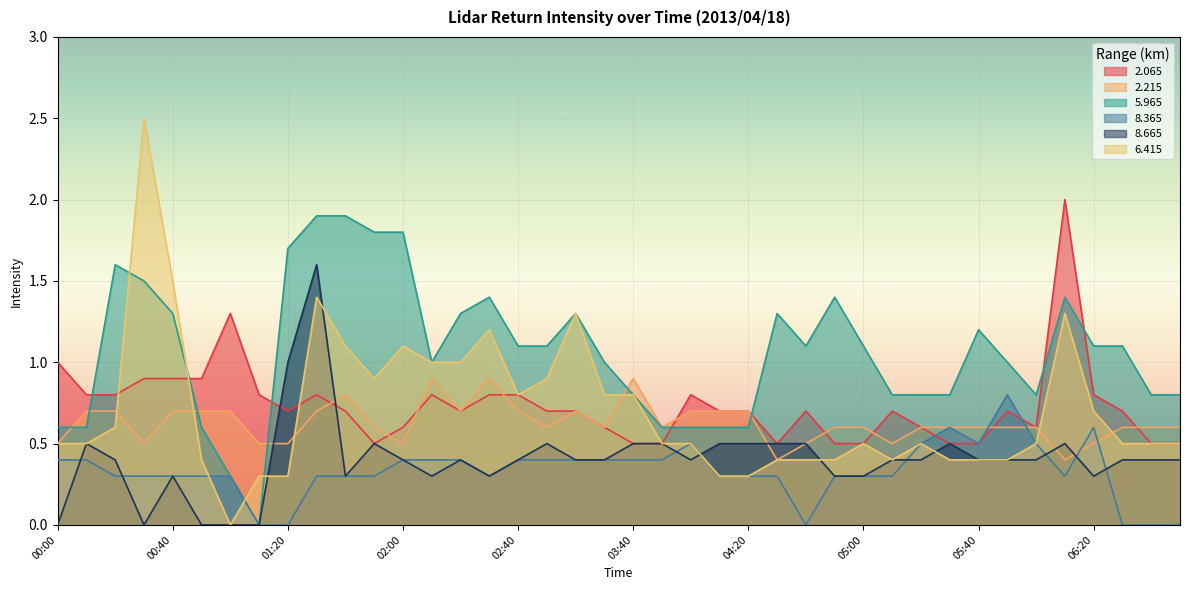

List the labels in order of 2.215 value, largest first.

02:10, 02:30, 03:40, 01:40, 00:10, 00:20, 00:40, 00:50, 01:00, 01:30, 02:20, 02:40, 03:00, 04:00, 04:10, 04:20, 01:50, 02:50, 03:10, 03:50, 04:50, 05:00, 05:20, 05:30, 05:40, 05:50, 06:00, 06:30, 06:40, 06:50, 00:00, 00:30, 01:10, 01:20, 02:00, 04:40, 05:10, 06:20, 04:30, 06:10